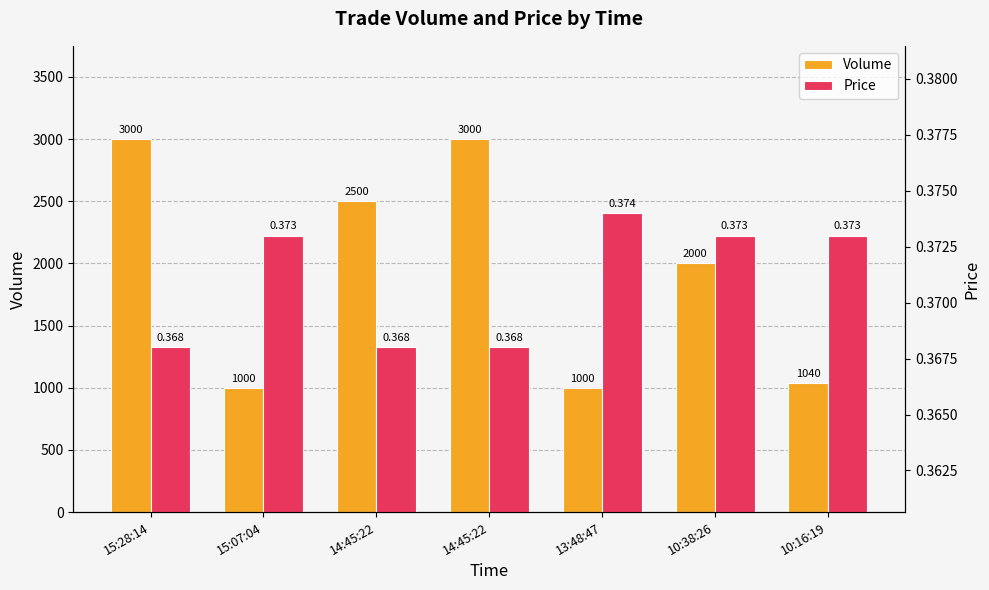

What are all the series names shown in the legend?

Volume, Price